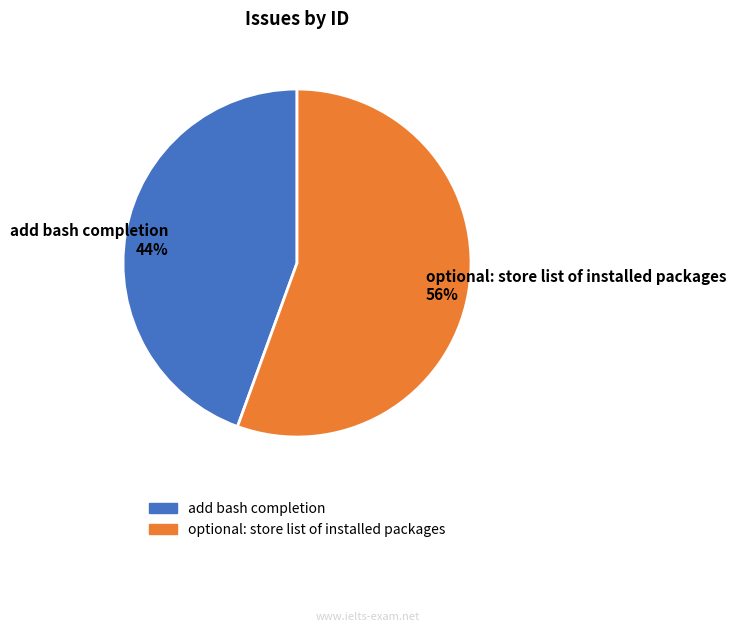

Rank the categories by value from highest to lowest.

optional: store list of installed packages, add bash completion